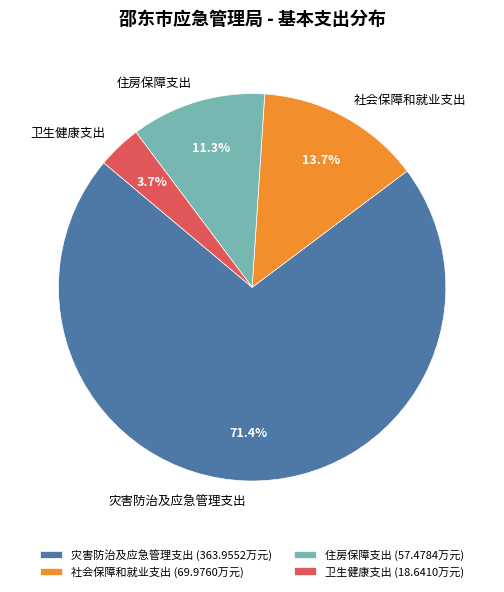

Between 社会保障和就业支出 and 卫生健康支出, which is larger?

社会保障和就业支出